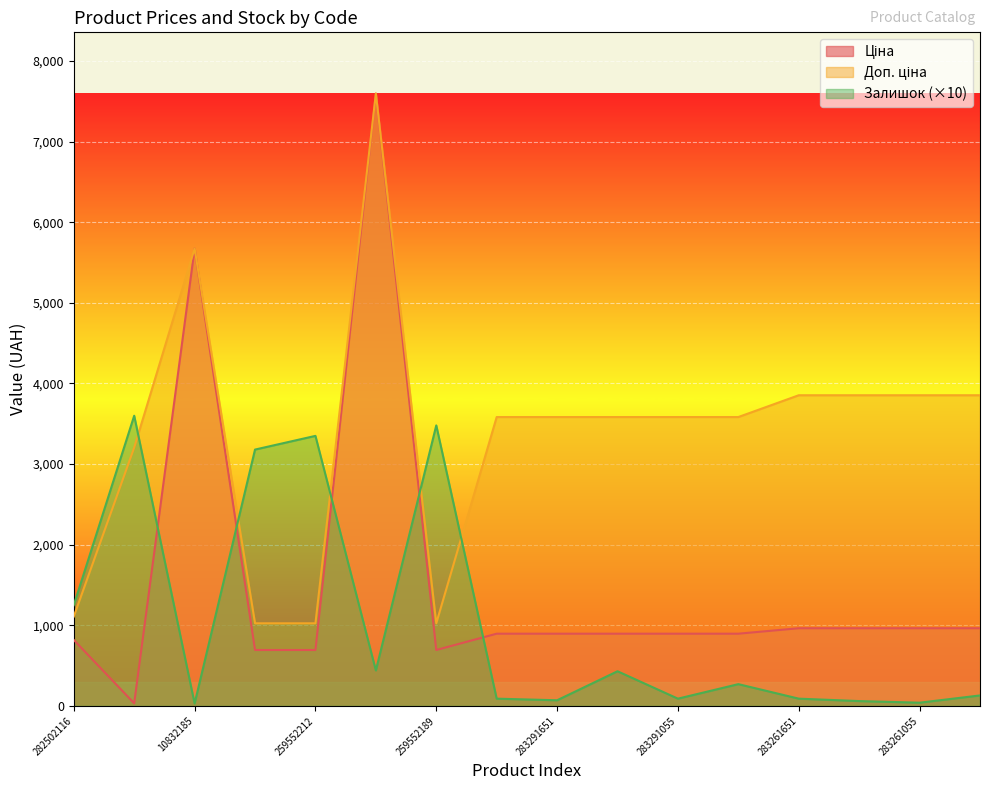

How many lines are shown in the chart?

3